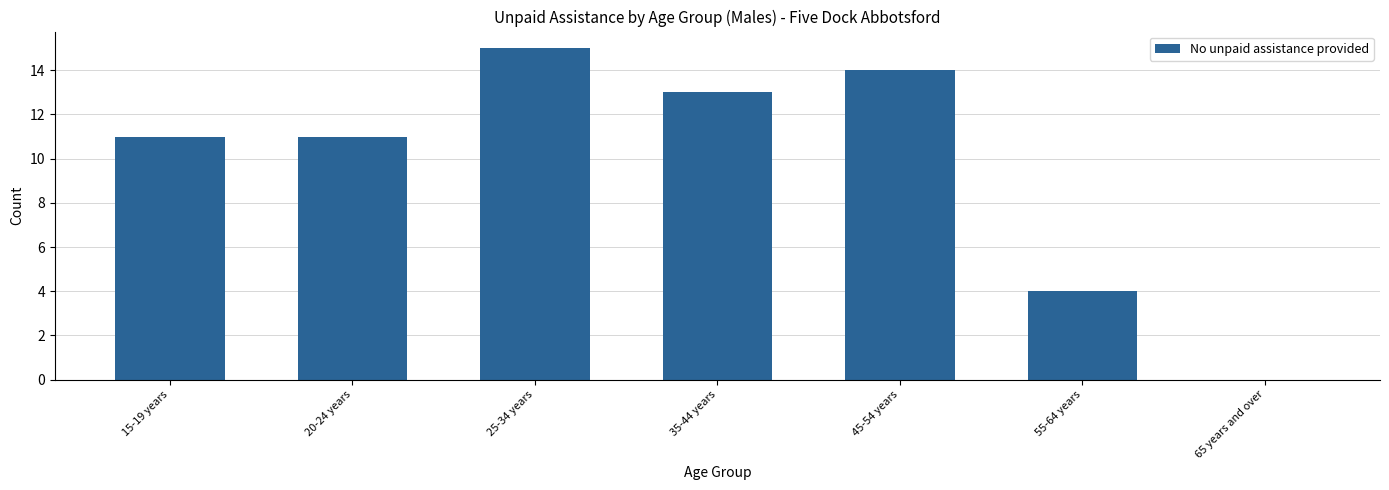

Are the bars horizontal?

No